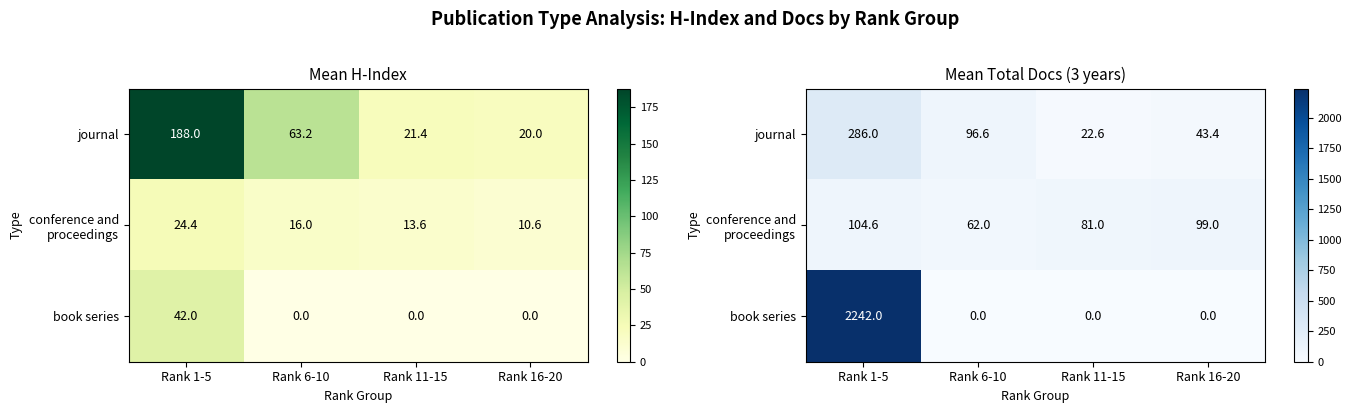

The journal series shows 69.6 at Rank 16-20. True or false?

False